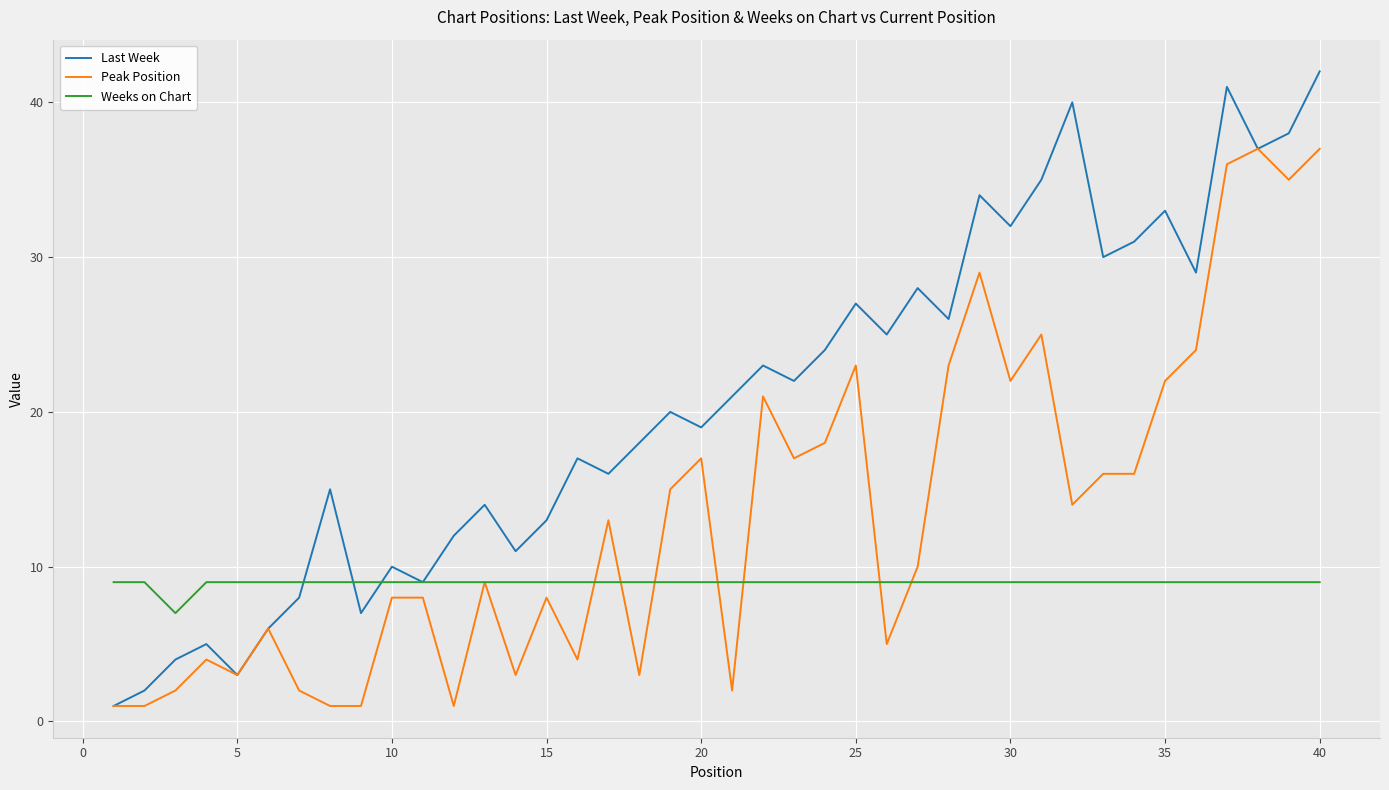

Which series has the largest total across all categories?

Last Week